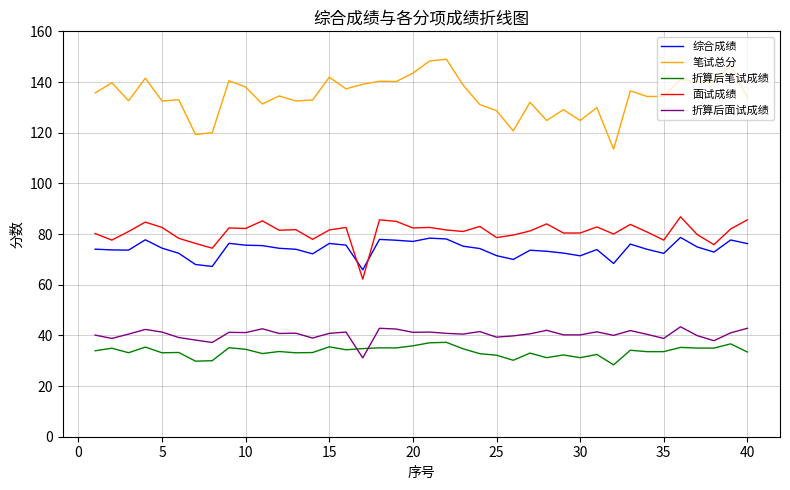

Is this an area chart (filled region under the line)?

No